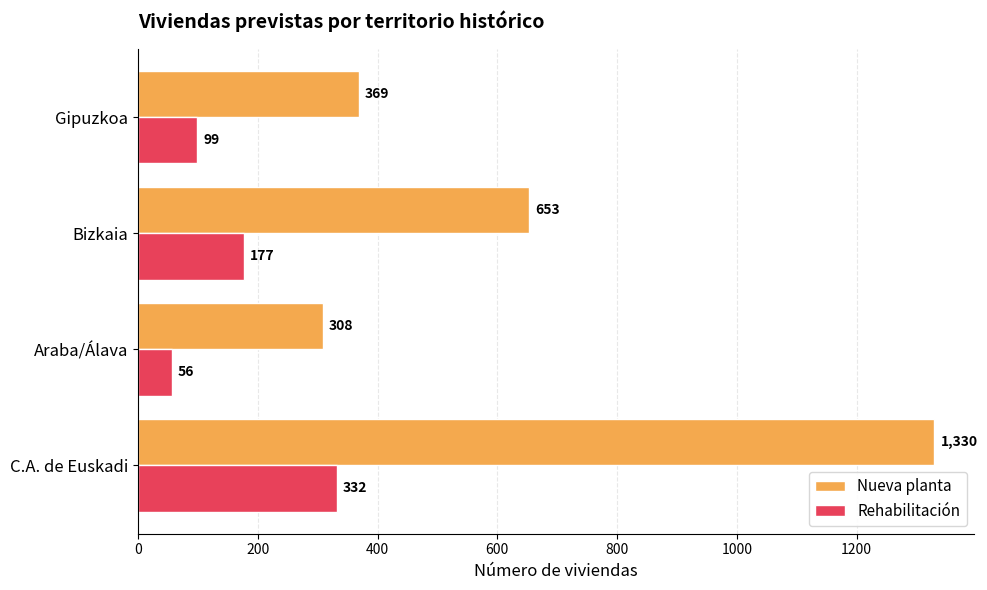

What is the highest value of the Nueva planta series?

1330